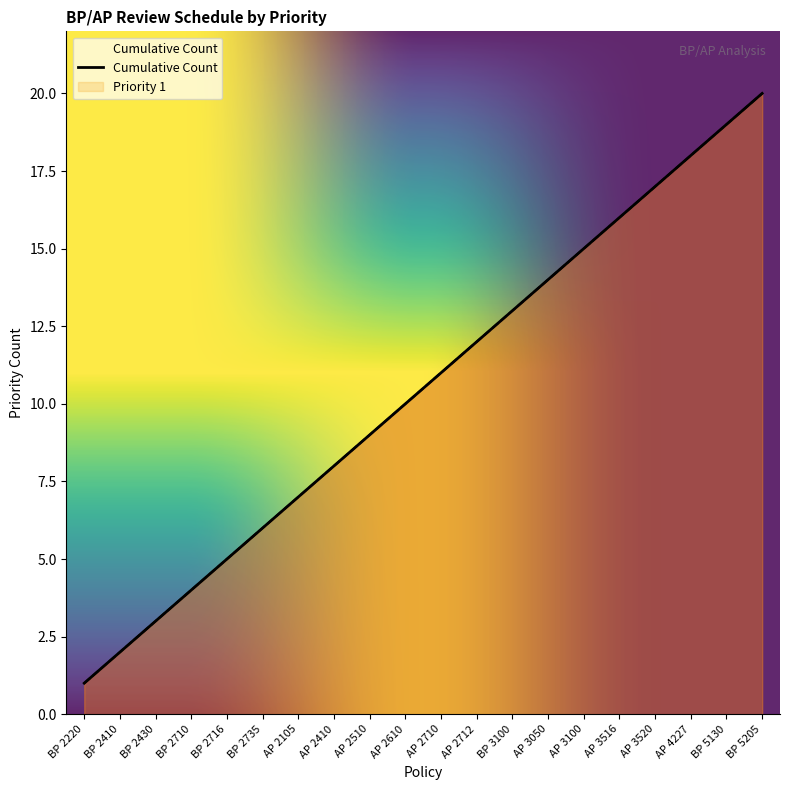

How many data points are less than 11?

10